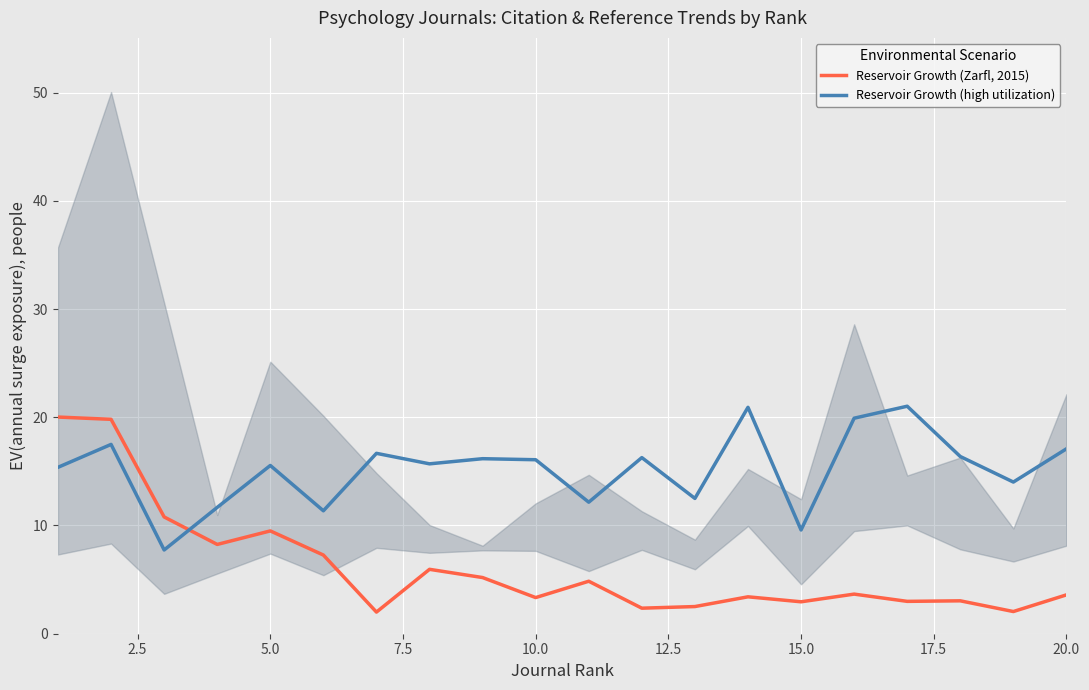

True or false: Reservoir Growth (Zarfl, 2015) and Reservoir Growth (high utilization) cross at least once.

True